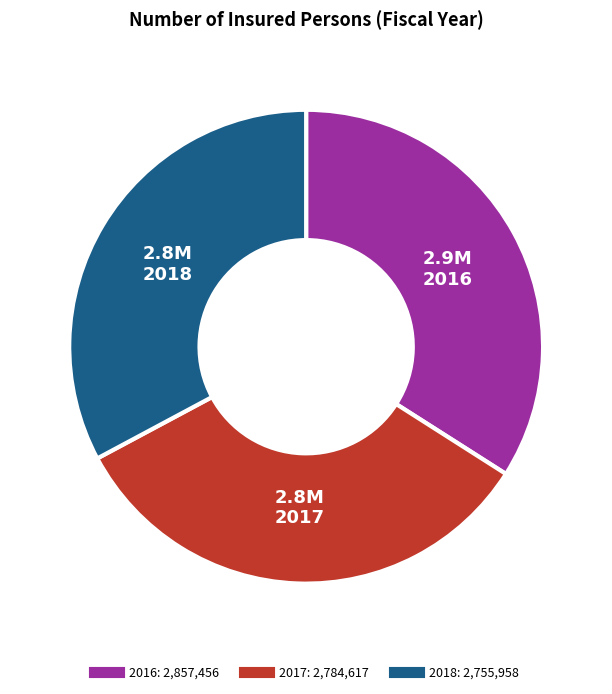

Combined, do 2018 and 2017 account for over 50%?

Yes